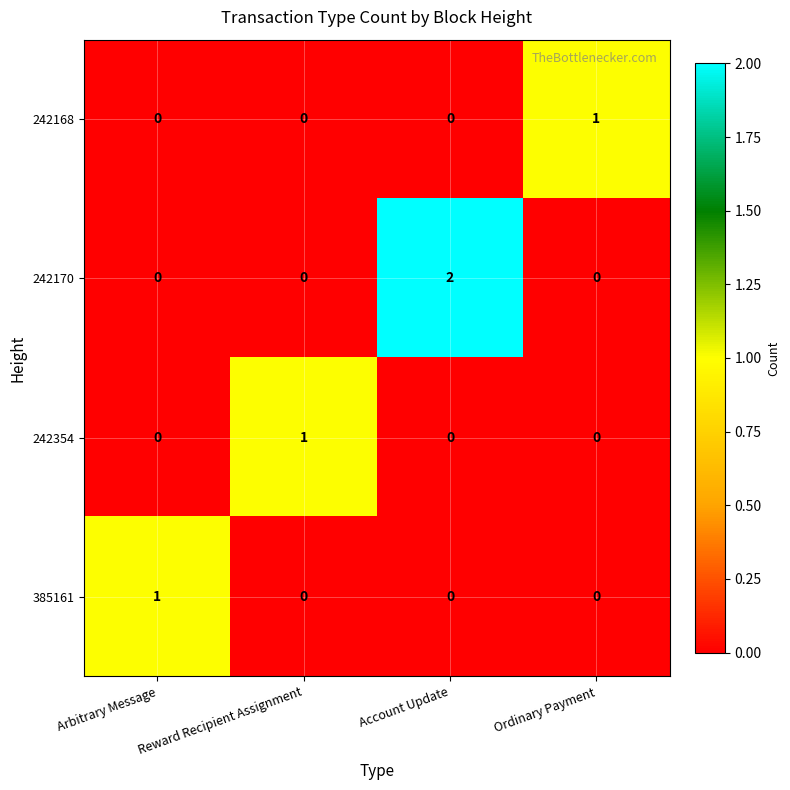

Which label corresponds to the largest value in the chart?

Account Update